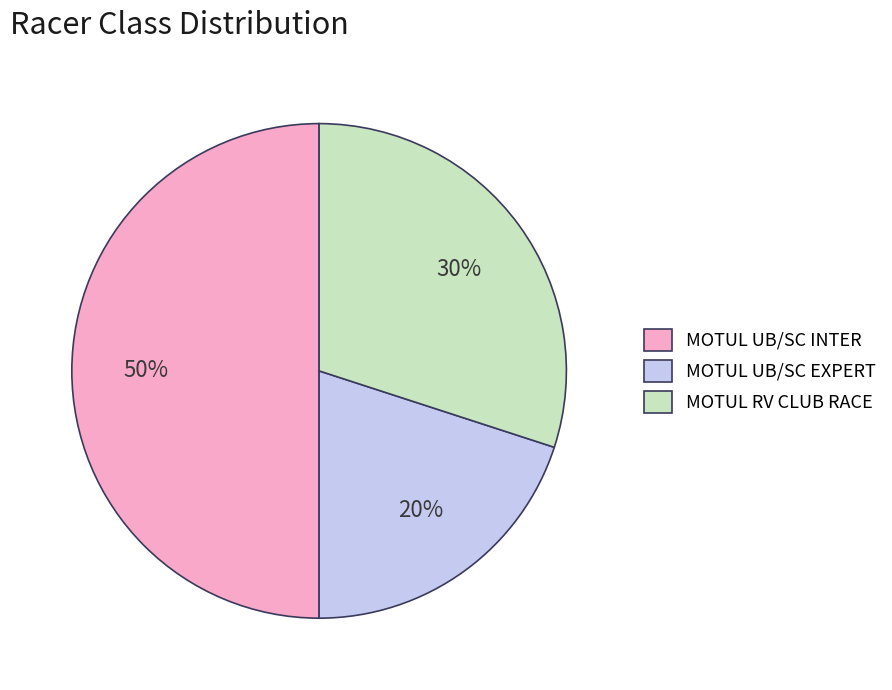

True or false: MOTUL RV CLUB RACE accounts for 17% of the total.

False